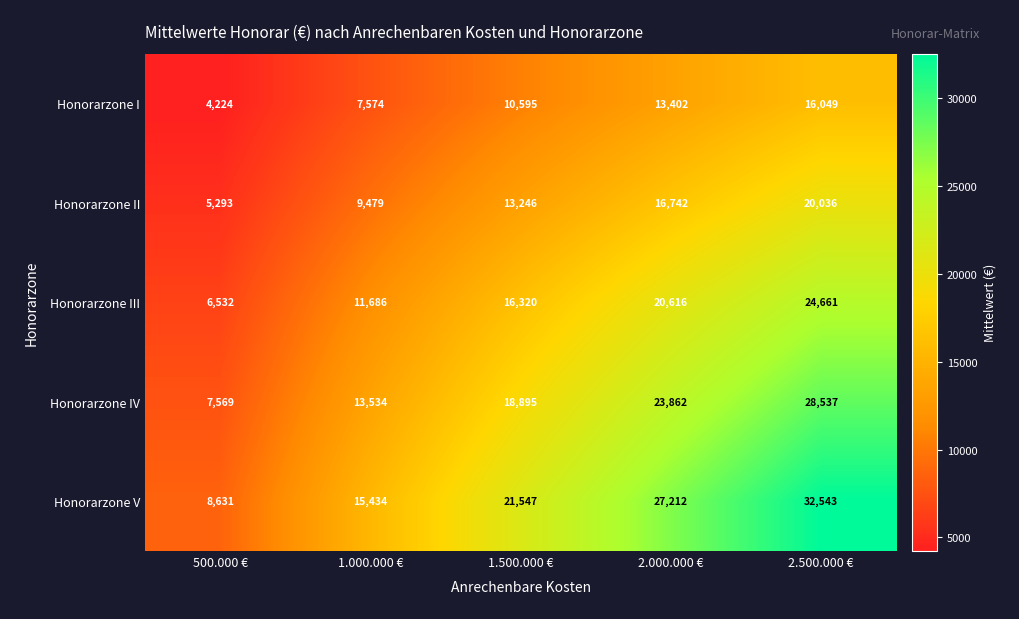

True or false: Honorarzone V has a value of 27212 at 2.000.000 €.

True